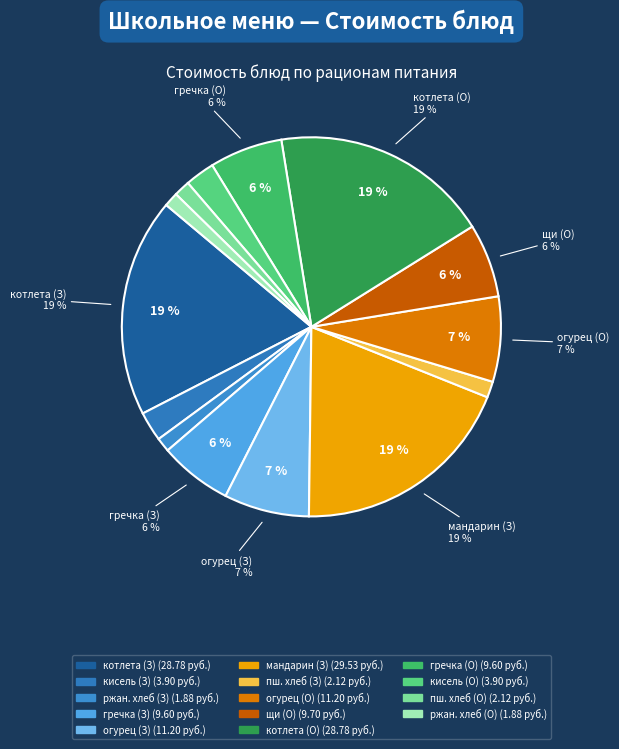

Rank the categories by value from lowest to highest.

ржано-пшеничный (Завтрак), ржано-пшеничный (Обед), пшеничный (Завтрак), пшеничный (Обед), кисель из концентрата (Завтрак), кисель из концентрата (Обед), каша гречневая рассыпчатая (Завтрак), каша гречневая рассыпчатая (Обед), щи из свежей капусты, огурец свежий порционно (Завтрак), огурец свежий порционно (Обед), котлета рубленая из птицы (Завтрак), котлета рубленая из птицы (Обед), мандарин (Завтрак)